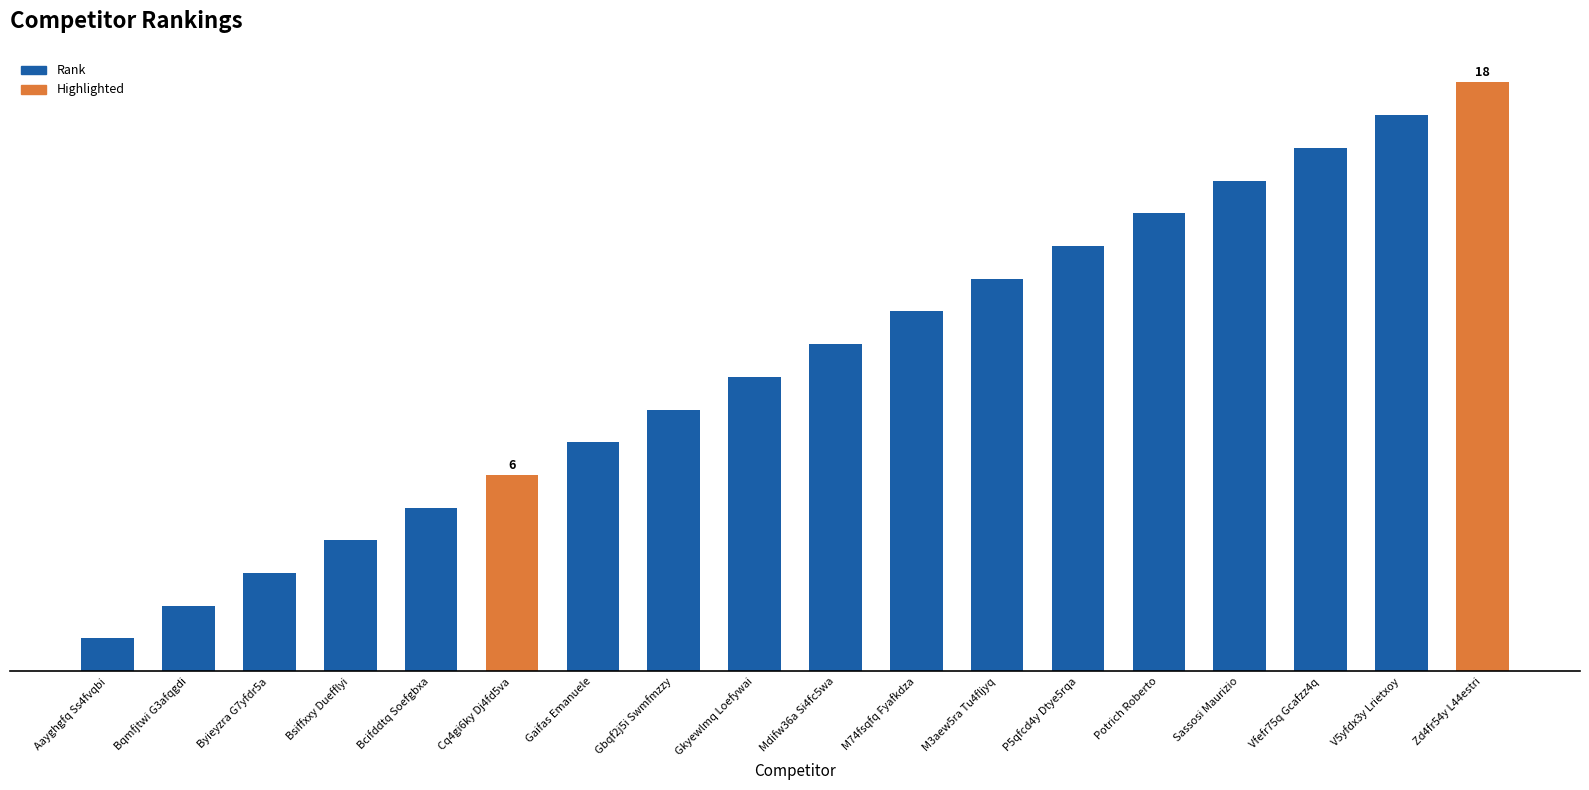

Are the bars grouped side by side (vs. stacked)?

No